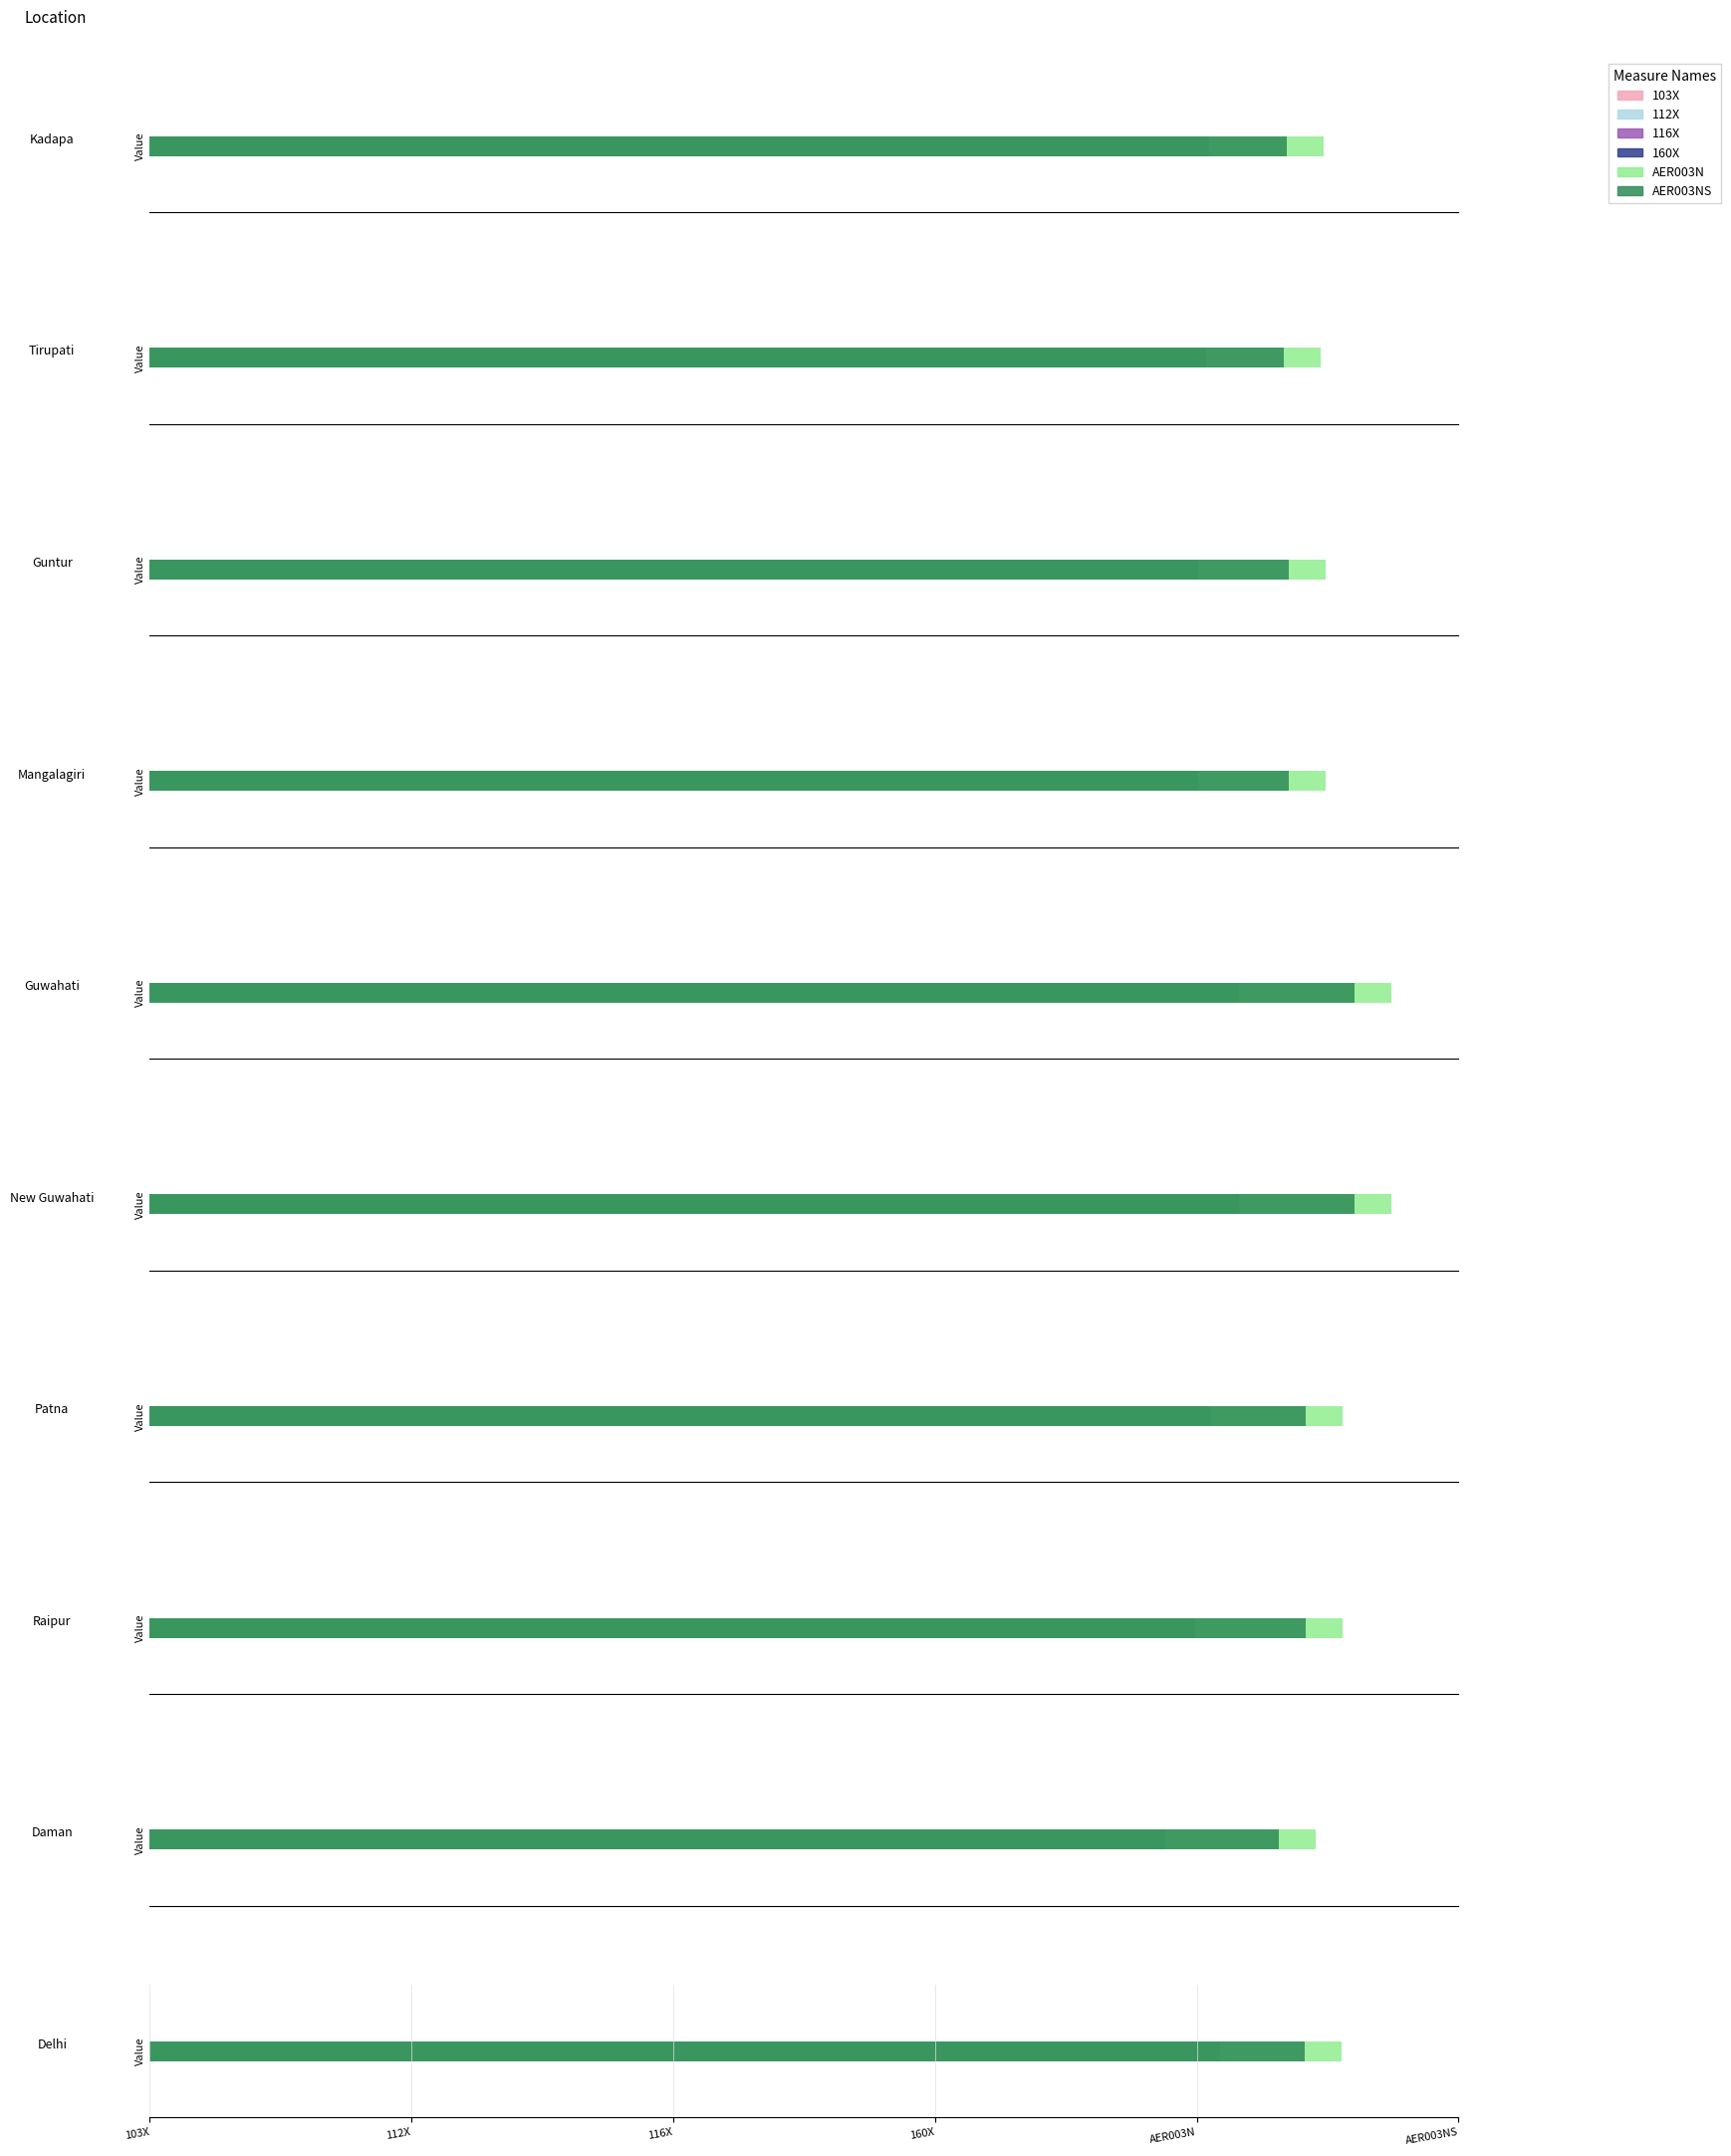

How many bars are there in total?

60